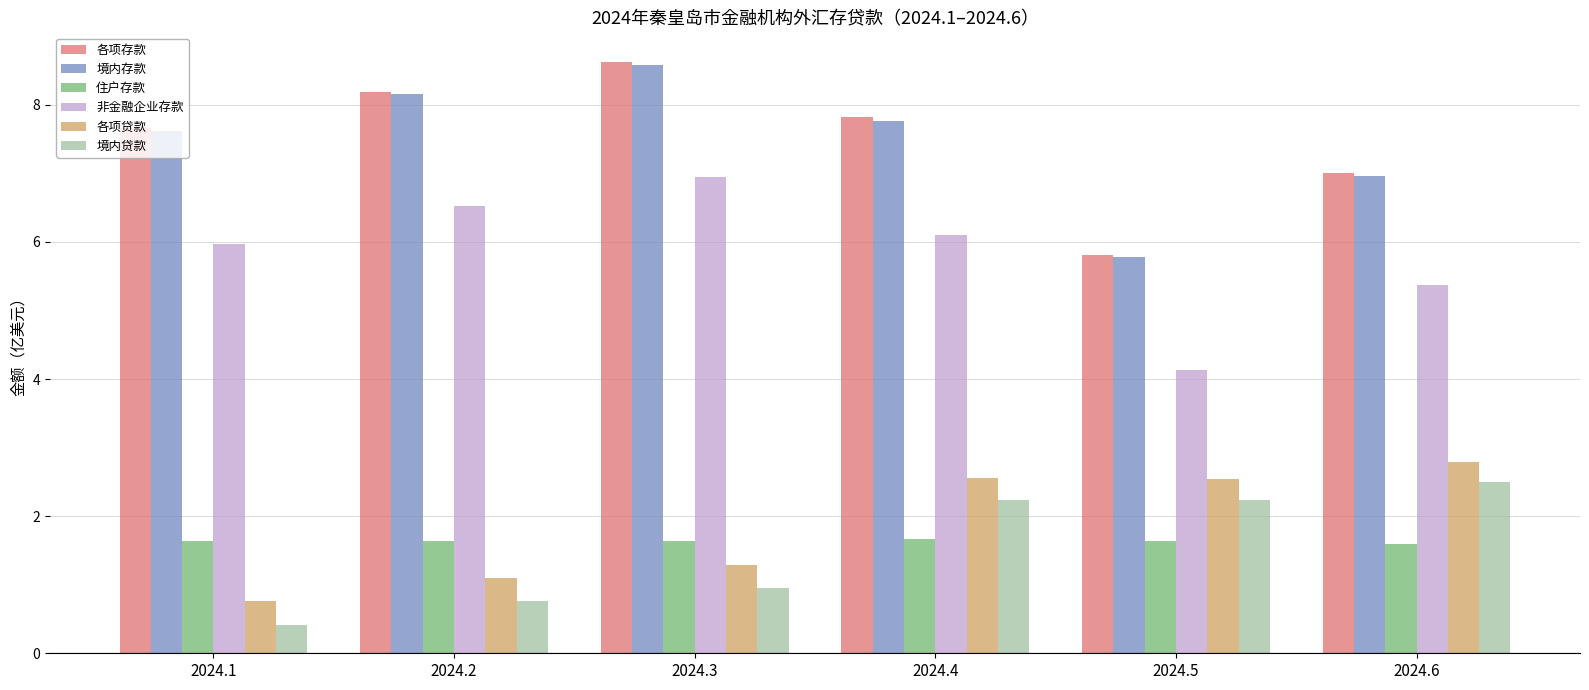

Which series has the widest spread of values?

各项存款